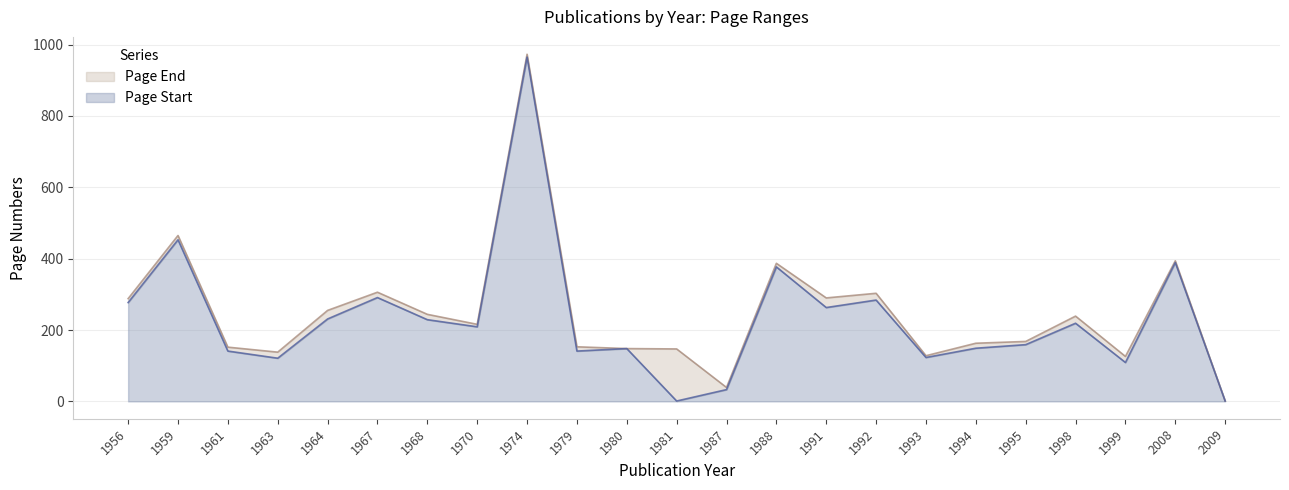

What are all the series names shown in the legend?

Page End, Page Start